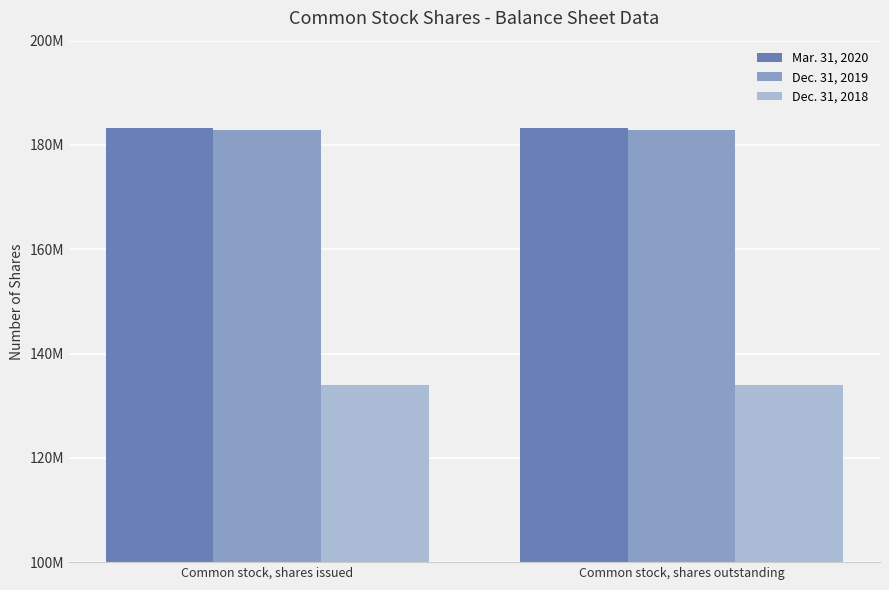

Does the chart contain stacked bars?

No